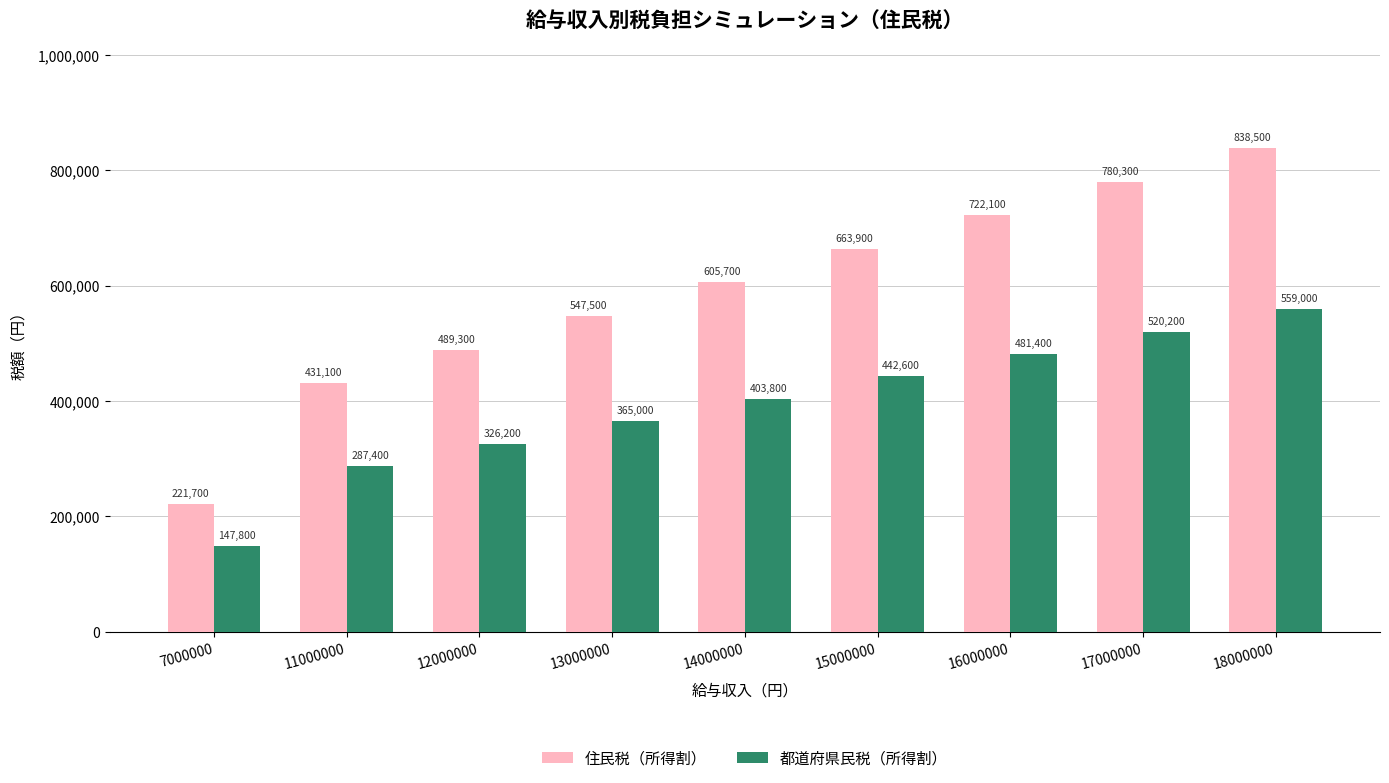

How many bars are there in each group?

2